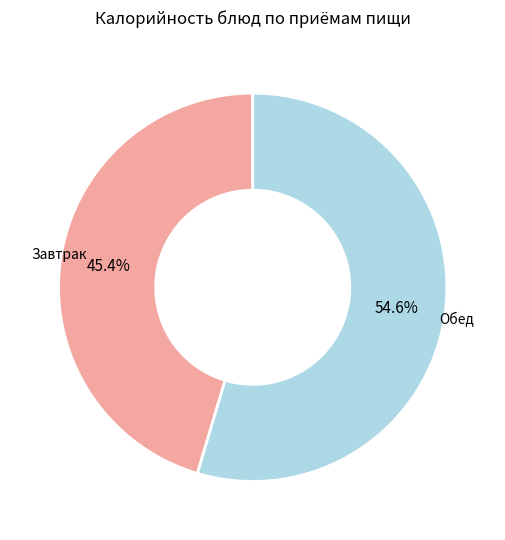

Is there a majority slice in this chart?

Yes